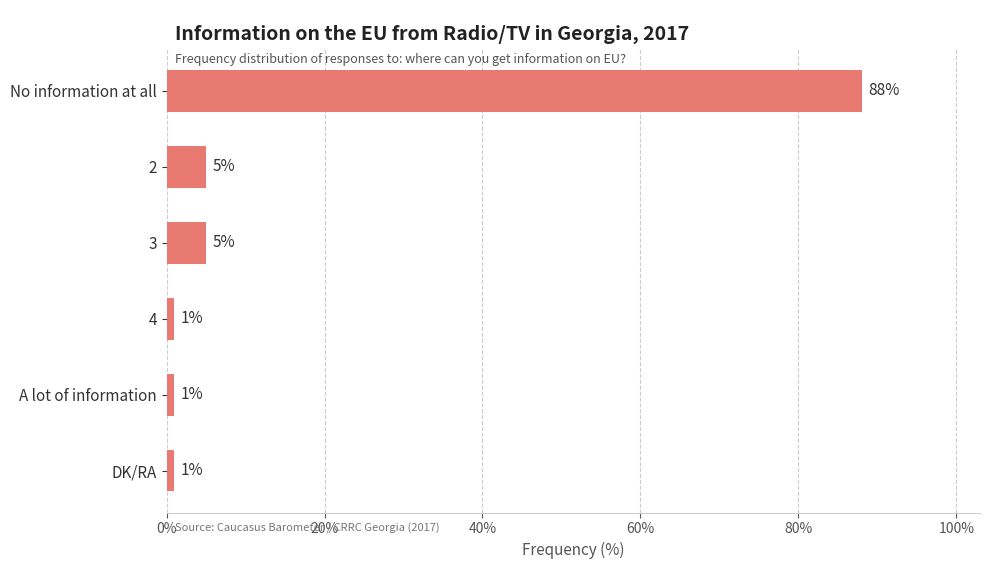

What is the minimum value shown in the chart?

1